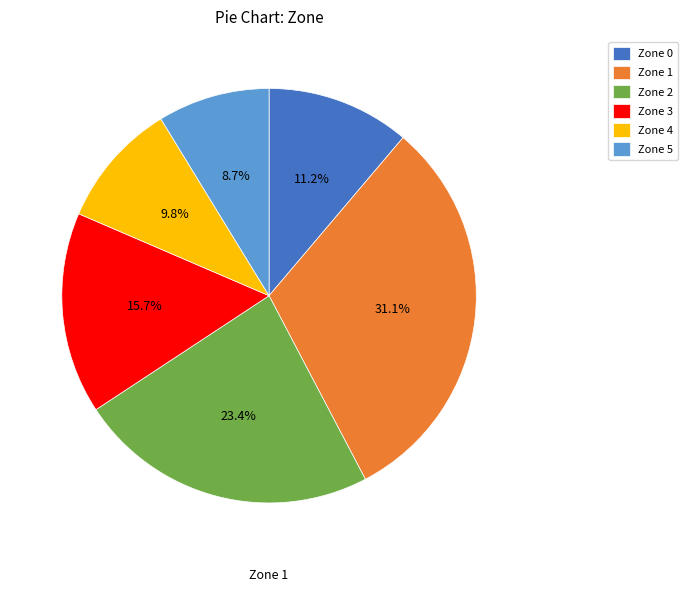

What percentage is the Zone 3 slice, to the nearest percent?

16%